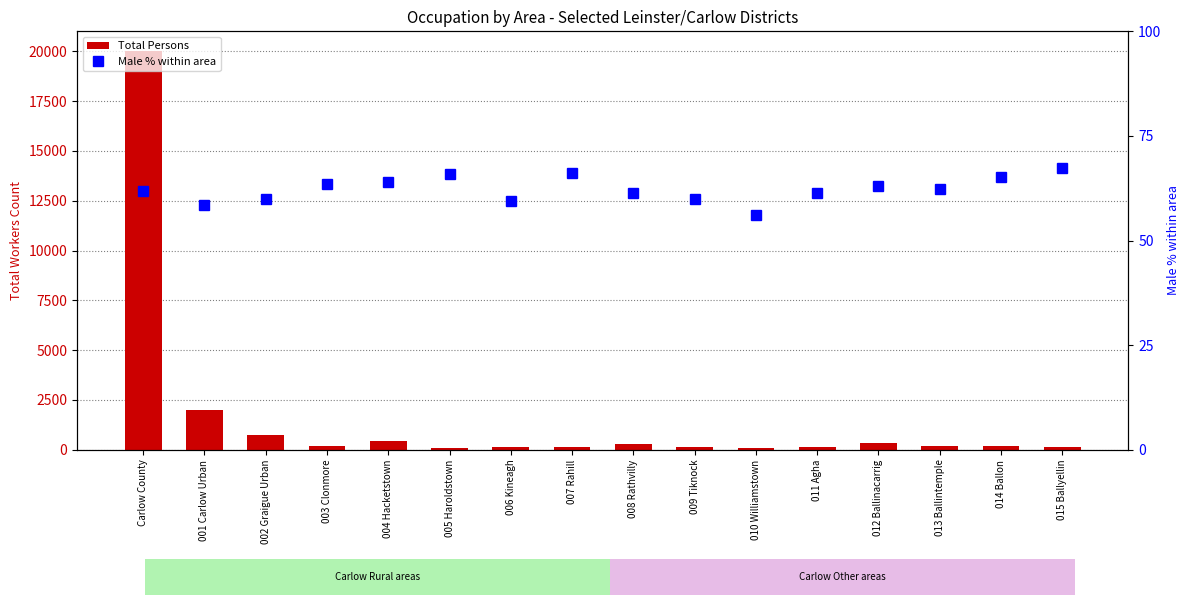

What is the difference between the maximum and second lowest values in the Male % within area series?

8.8